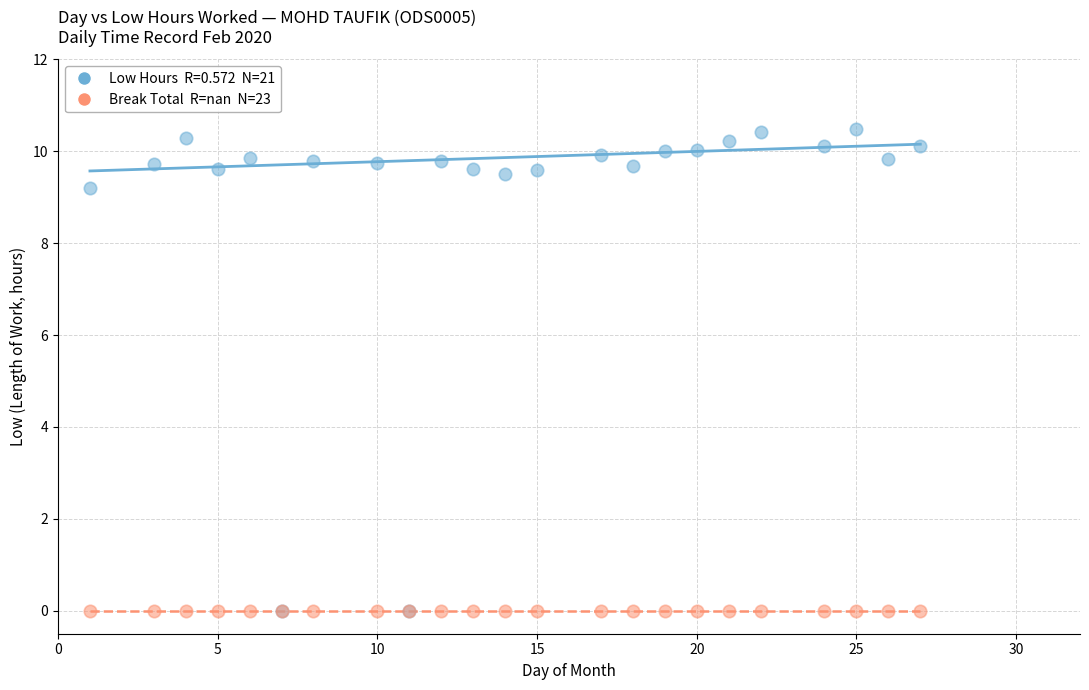

Across all series, what Y value is closest to 5?

9.2